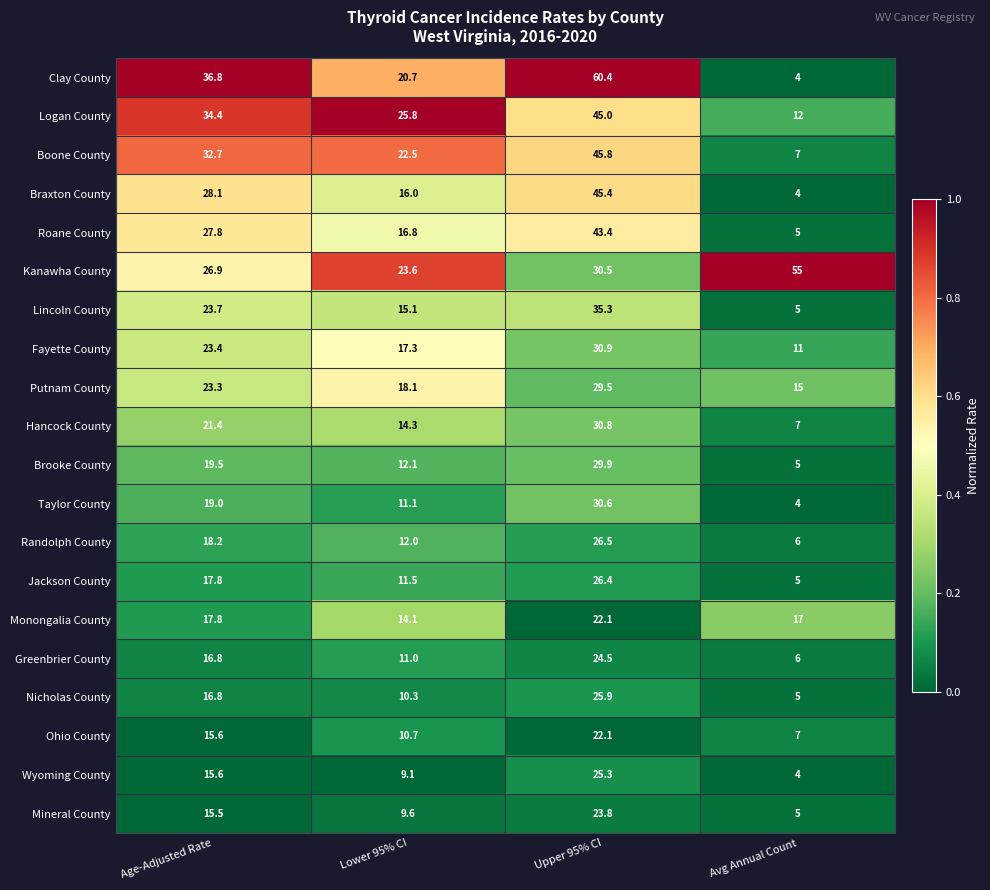

True or false: Greenbrier County has a value of 11.0 at Lower 95% CI.

True